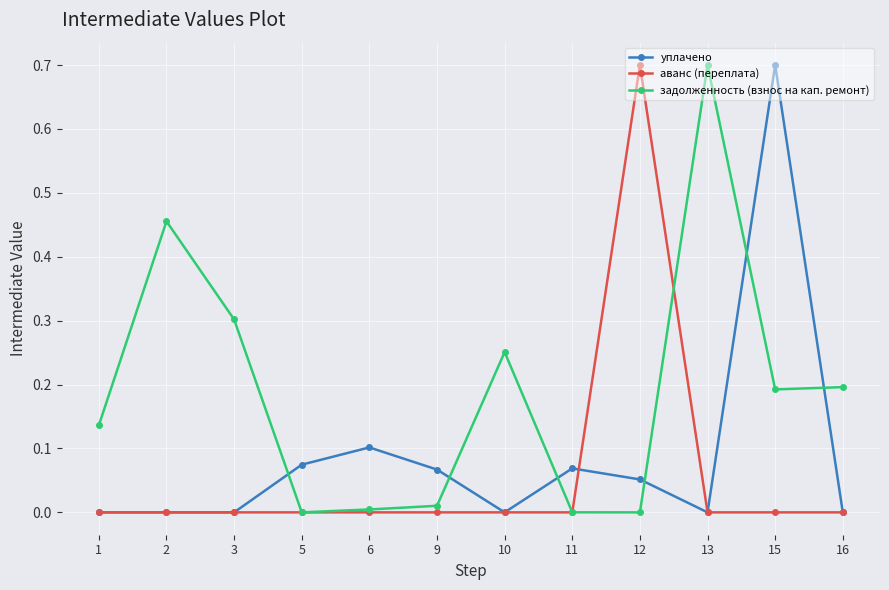

Which series changed the most between 2 and 6?

задолженность (взнос на кап. ремонт)